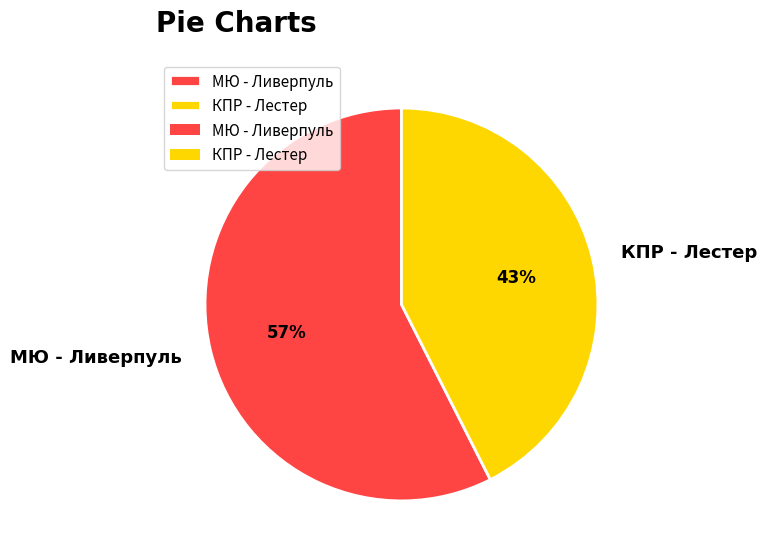

Is the sum of МЮ - Ливерпуль and КПР - Лестер greater than half?

Yes